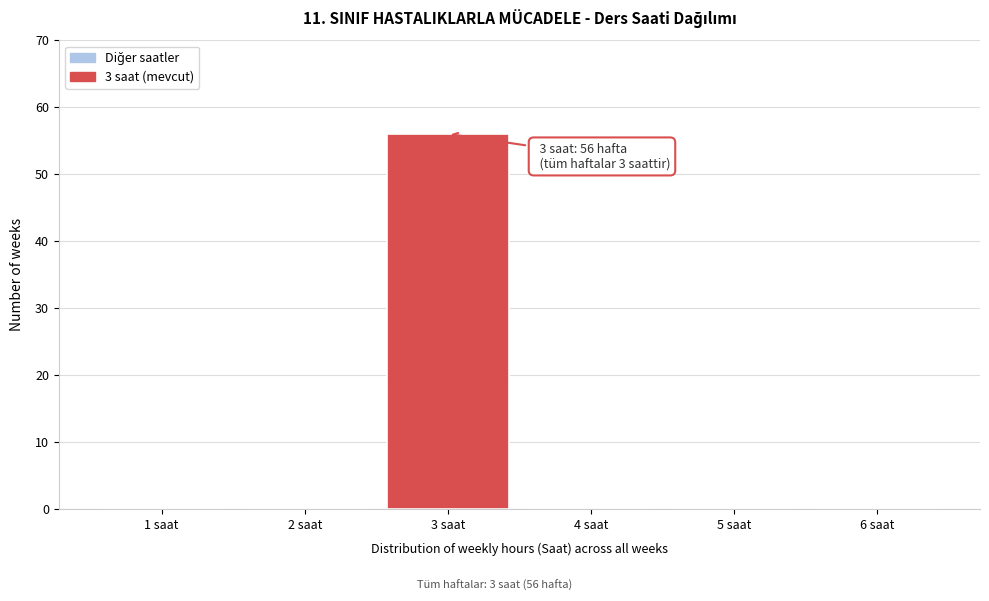

Which range on the x-axis has the tallest bar?

2.5 to 3.5